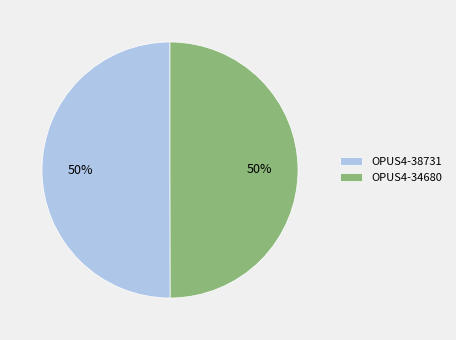

To the nearest percent, what is the combined percentage of OPUS4-34680 and OPUS4-38731?

100%